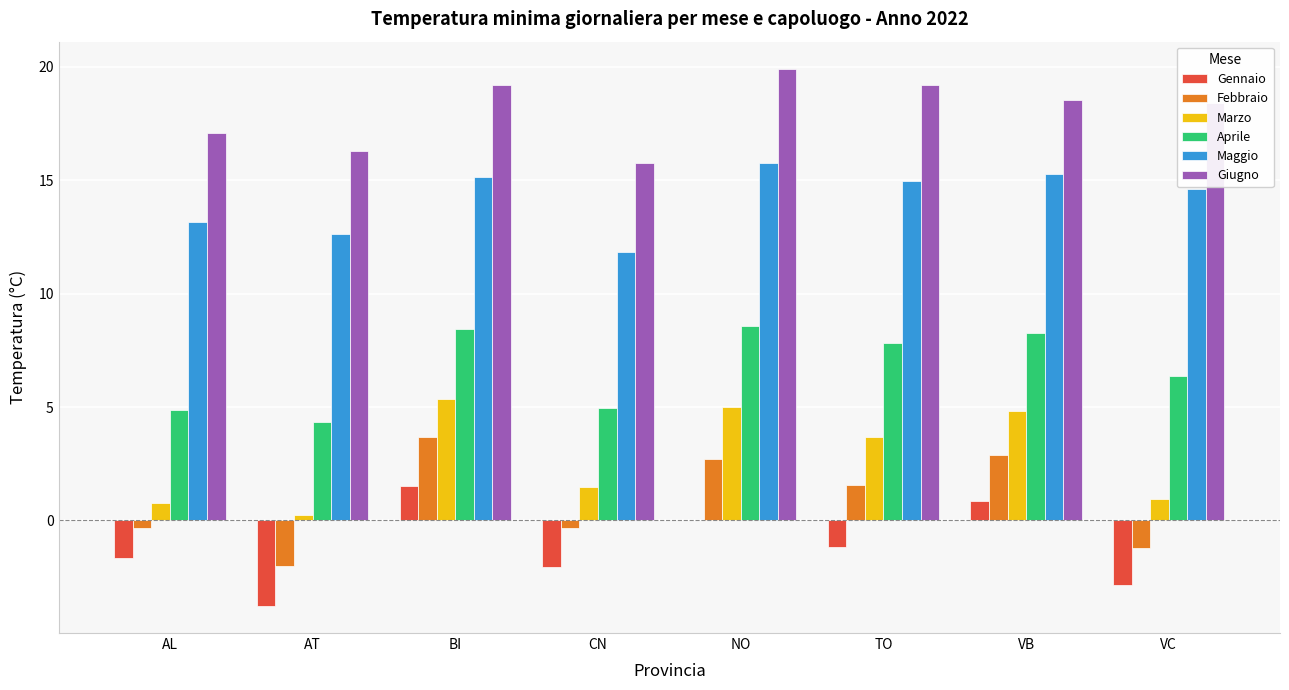

What is the difference between the Gennaio values at AL and VC?

1.2